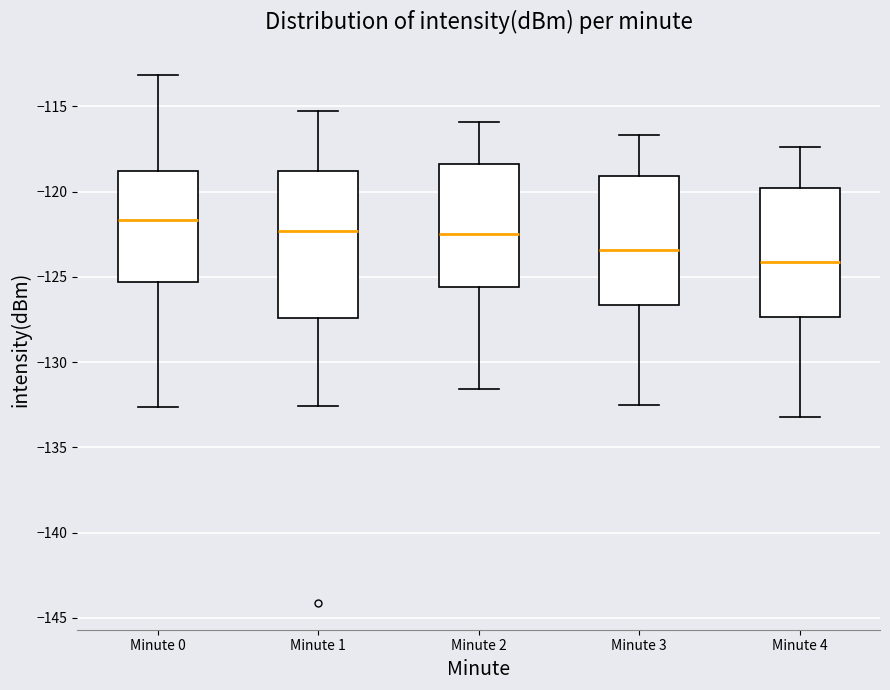

Where is the lower edge of the box for Minute 3 on the y-axis? The values are not printed on the chart, so give them approximately, as read against the axis.

-126.5